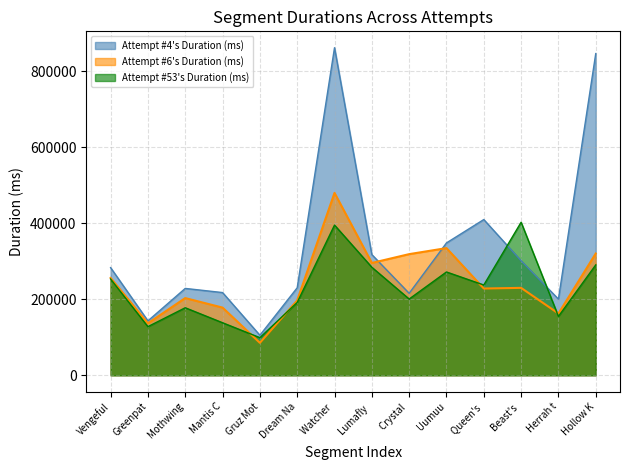

Is the value of Attempt #53's Duration (ms) at Crystal  greater than the value of Attempt #4's Duration (ms) at Mothwing?

No